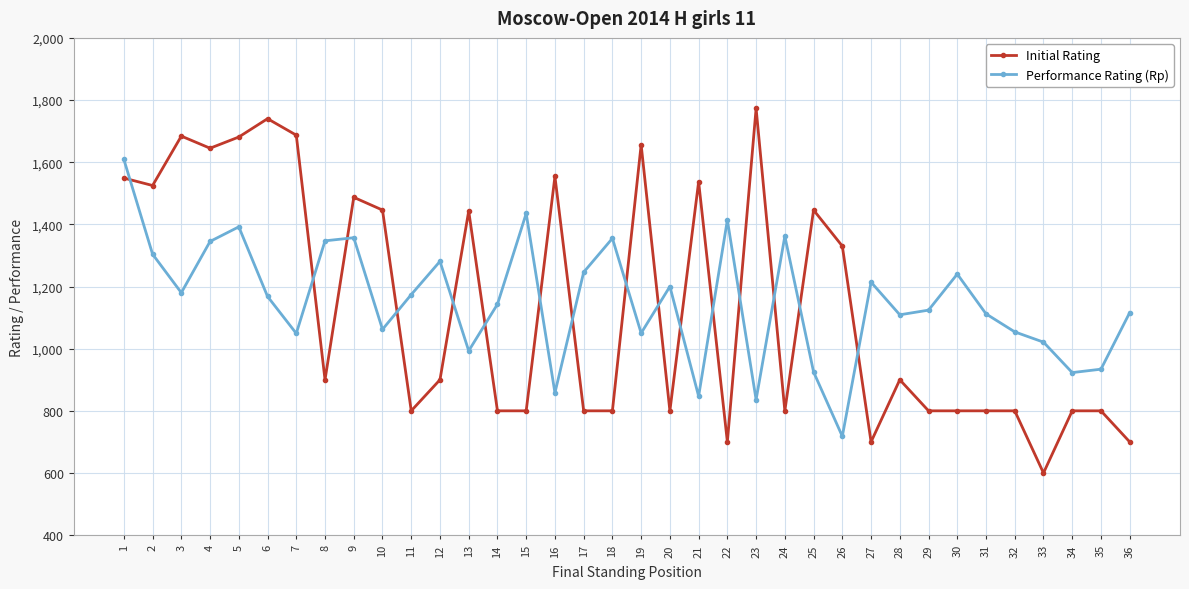

Rank the series by their maximum value, from lowest to highest.

Performance Rating (Rp), Initial Rating